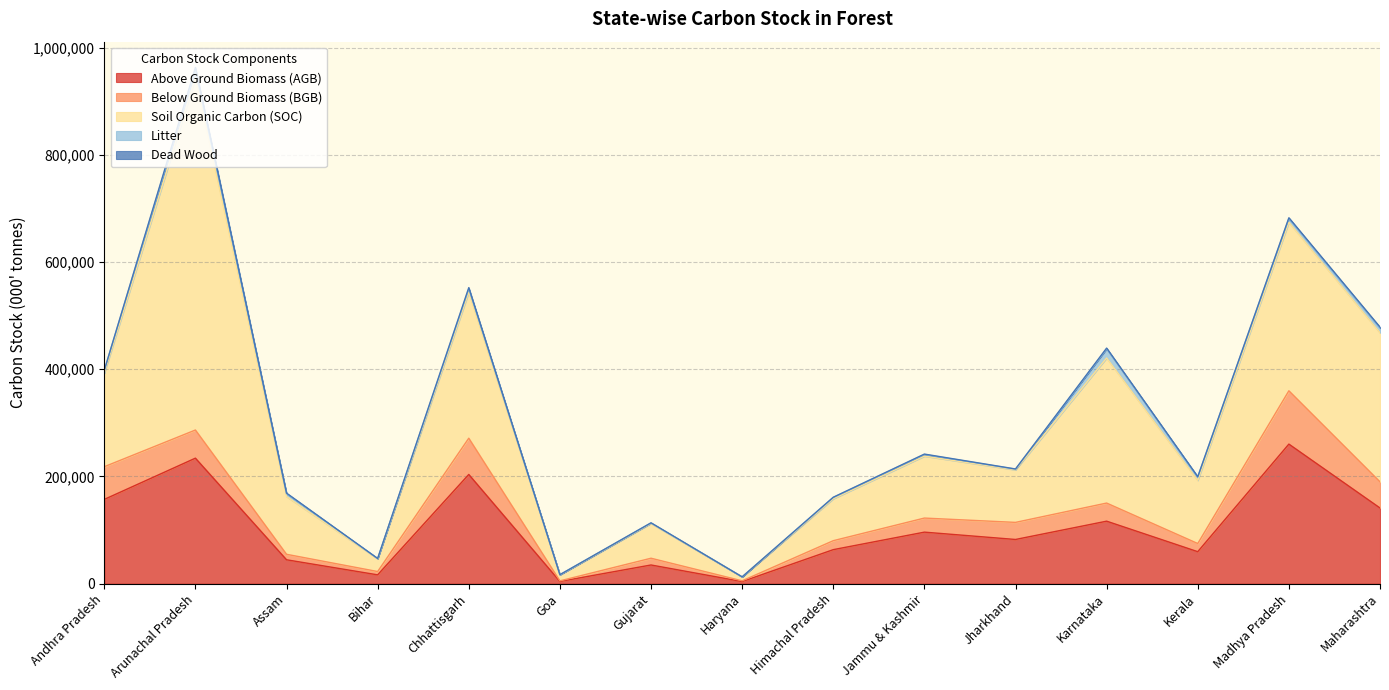

List the labels in order of Soil Organic Carbon (SOC) value, smallest first.

Haryana, Goa, Bihar, Gujarat, Himachal Pradesh, Jharkhand, Assam, Jammu & Kashmir, Kerala, Andhra Pradesh, Karnataka, Chhattisgarh, Maharashtra, Madhya Pradesh, Arunachal Pradesh